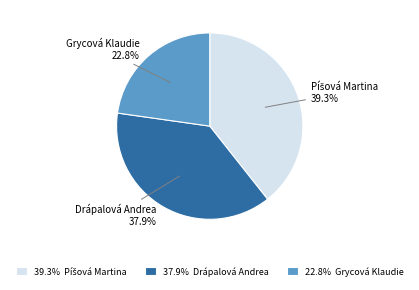

Is there a majority slice in this chart?

No